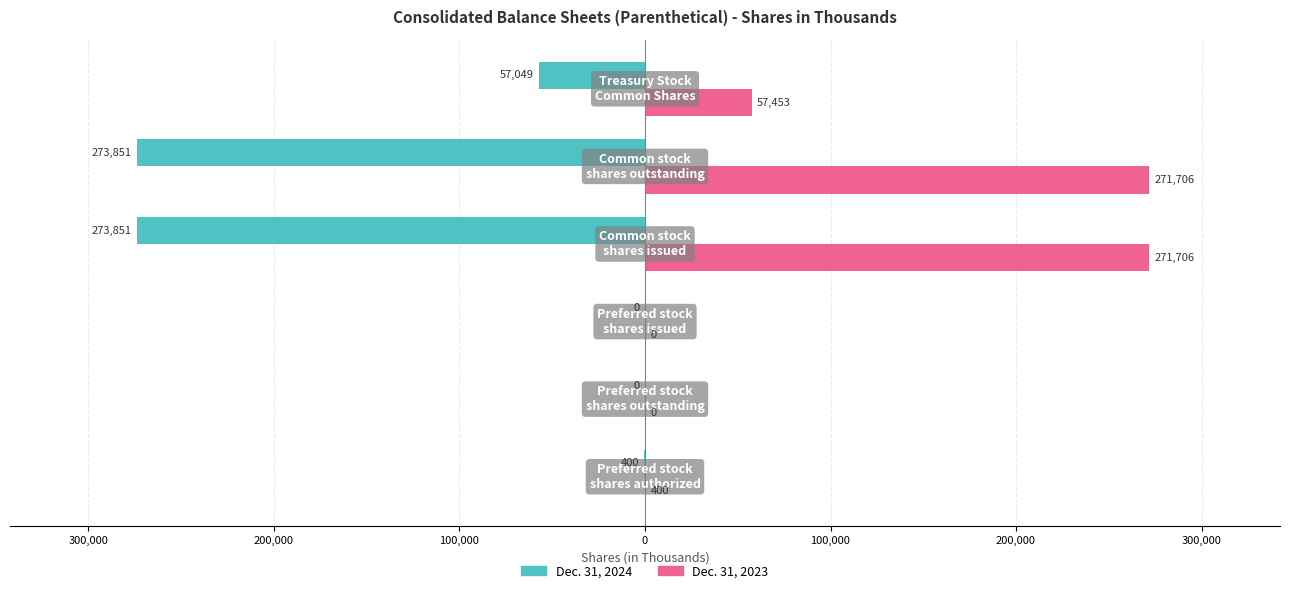

What are all the series names shown in the legend?

Dec. 31, 2024, Dec. 31, 2023